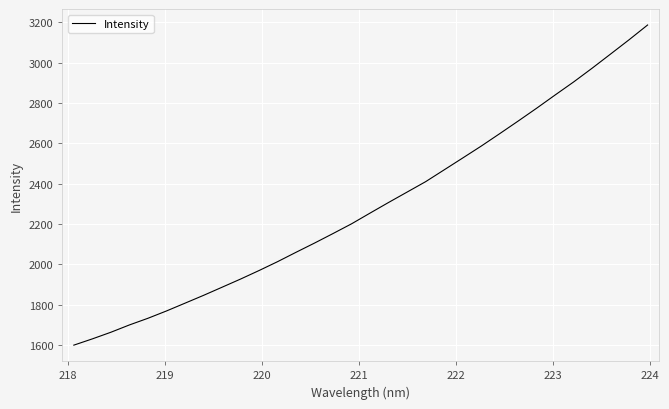

What is the greatest value displayed?

3185.8